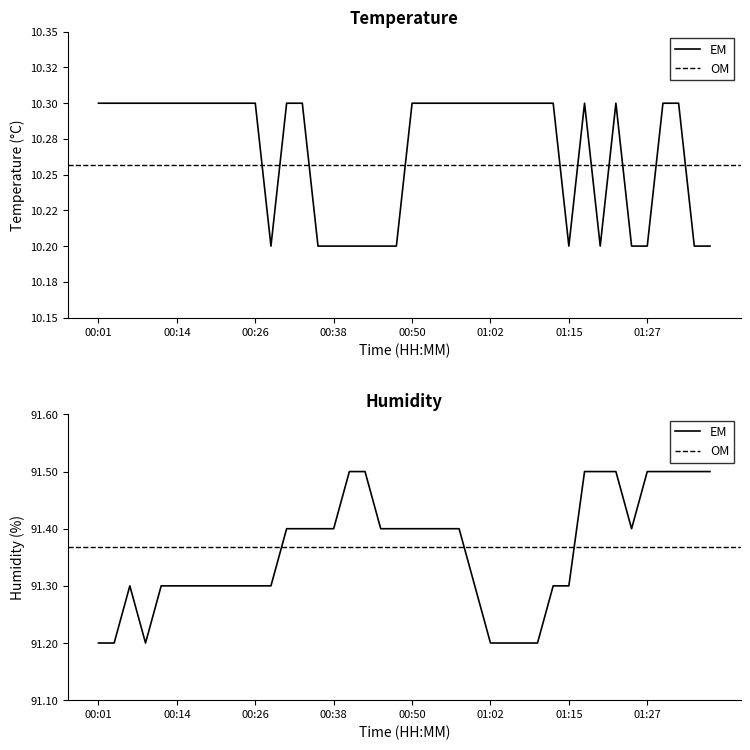

What is the highest value of the humidity series?

91.5